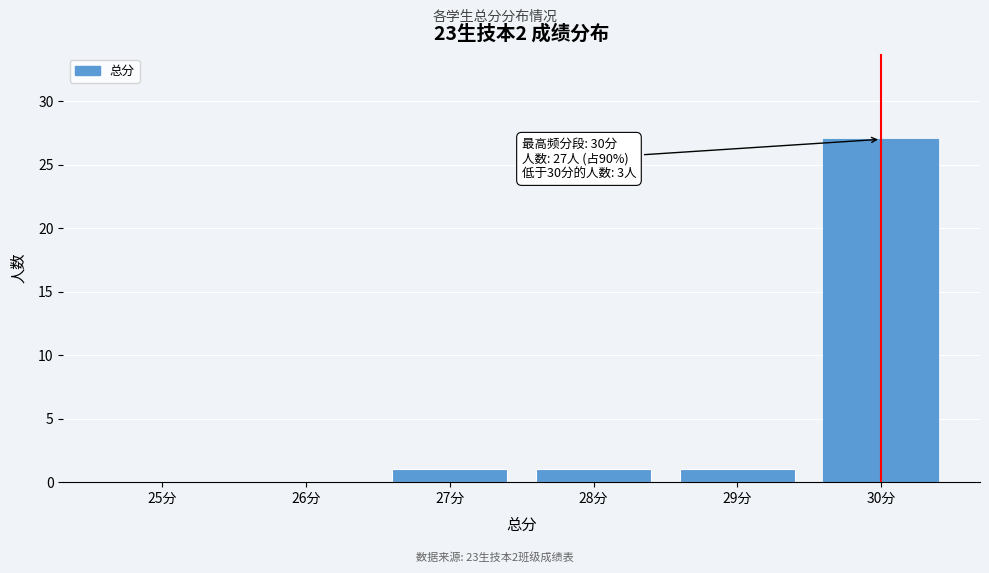

Reading left to right, list all the values displayed in this chart.

25分=0	26分=0	27分=1	28分=1	29分=1	30分=27